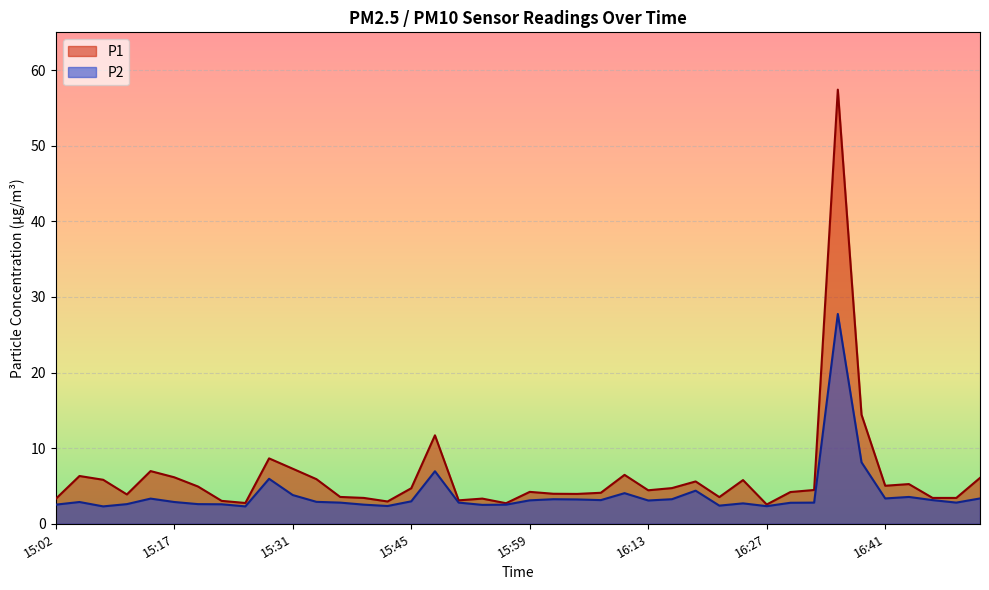

What is the difference between the maximum and minimum values in the P2 series?

25.4